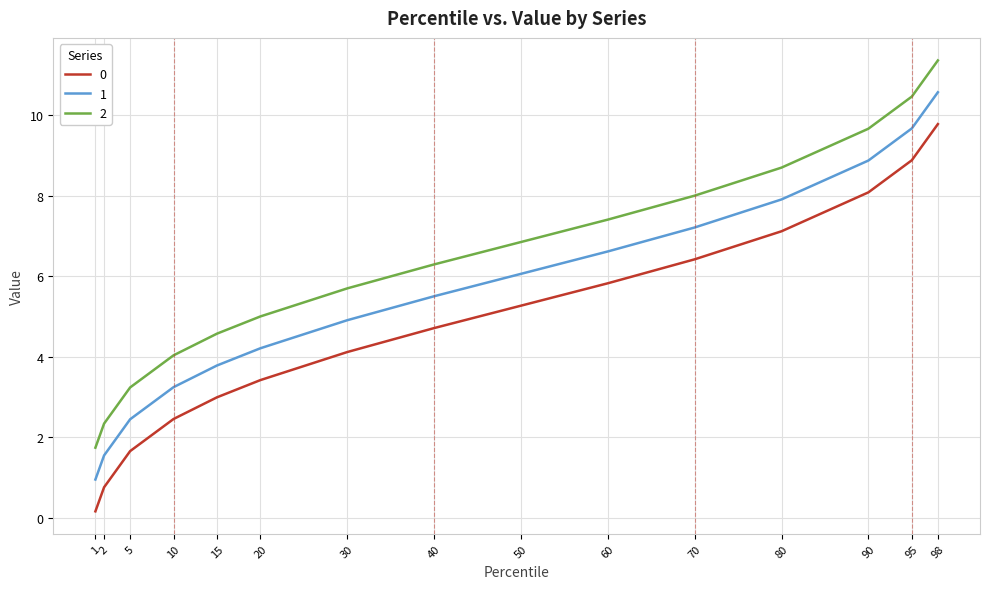

Is the value of 2 at 90 greater than the value of 0 at 90?

Yes